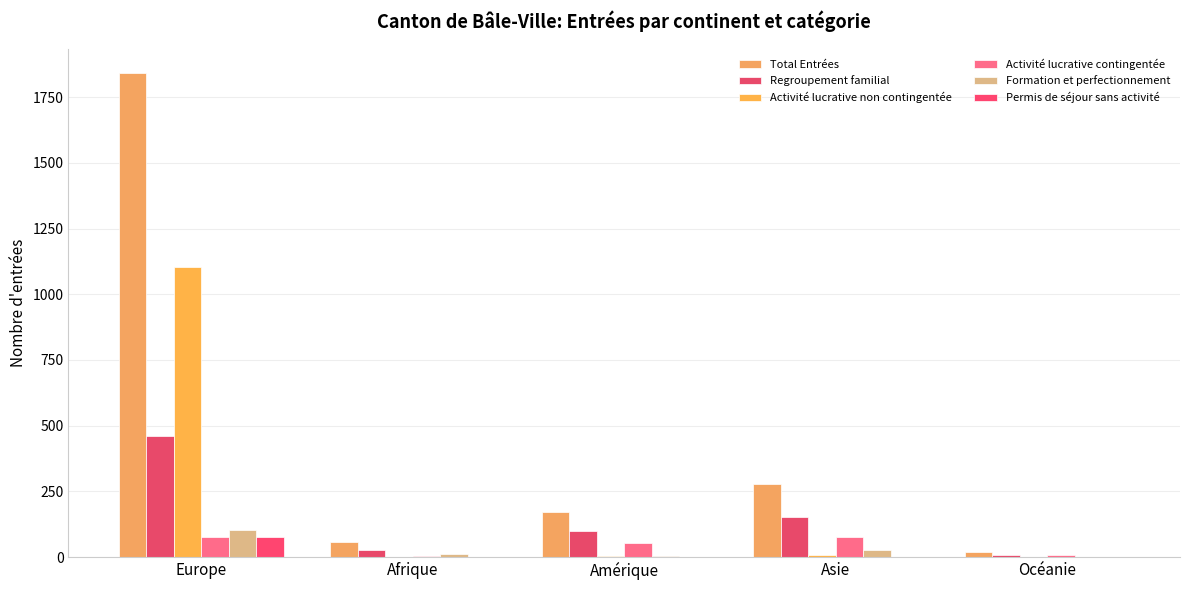

Reading left to right, what are all the values shown in this chart?

Total Entrées: Europe=1843	Afrique=58	Amérique=170	Asie=278	Océanie=20
Regroupement familial: Europe=459	Afrique=27	Amérique=100	Asie=151	Océanie=7
Activité lucrative non contingentée: Europe=1105	Afrique=0	Amérique=3	Asie=6	Océanie=0
Activité lucrative contingentée: Europe=78	Afrique=5	Amérique=55	Asie=77	Océanie=9
Formation et perfectionnement: Europe=103	Afrique=10	Amérique=5	Asie=28	Océanie=2
Permis de séjour sans activité: Europe=76	Afrique=0	Amérique=0	Asie=0	Océanie=0